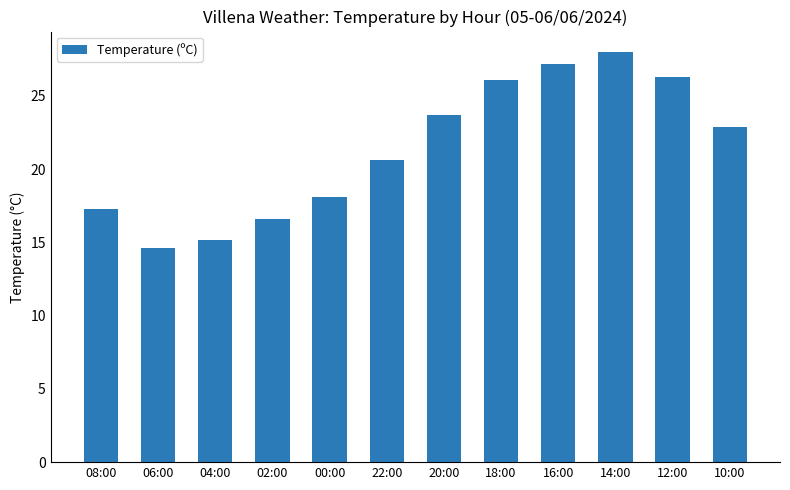

What is the difference between the maximum and minimum values?

13.4